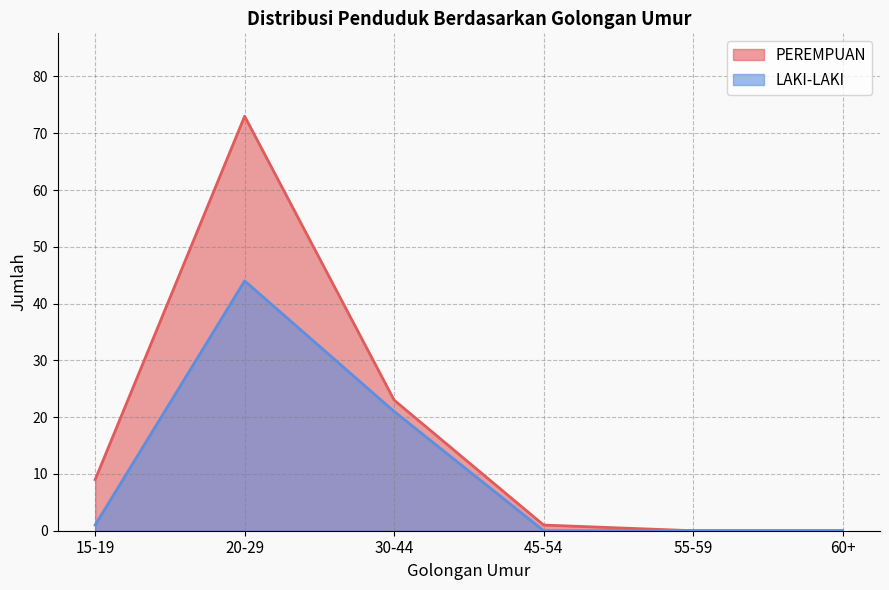

What is the difference between the maximum and minimum values in the PEREMPUAN series?

73